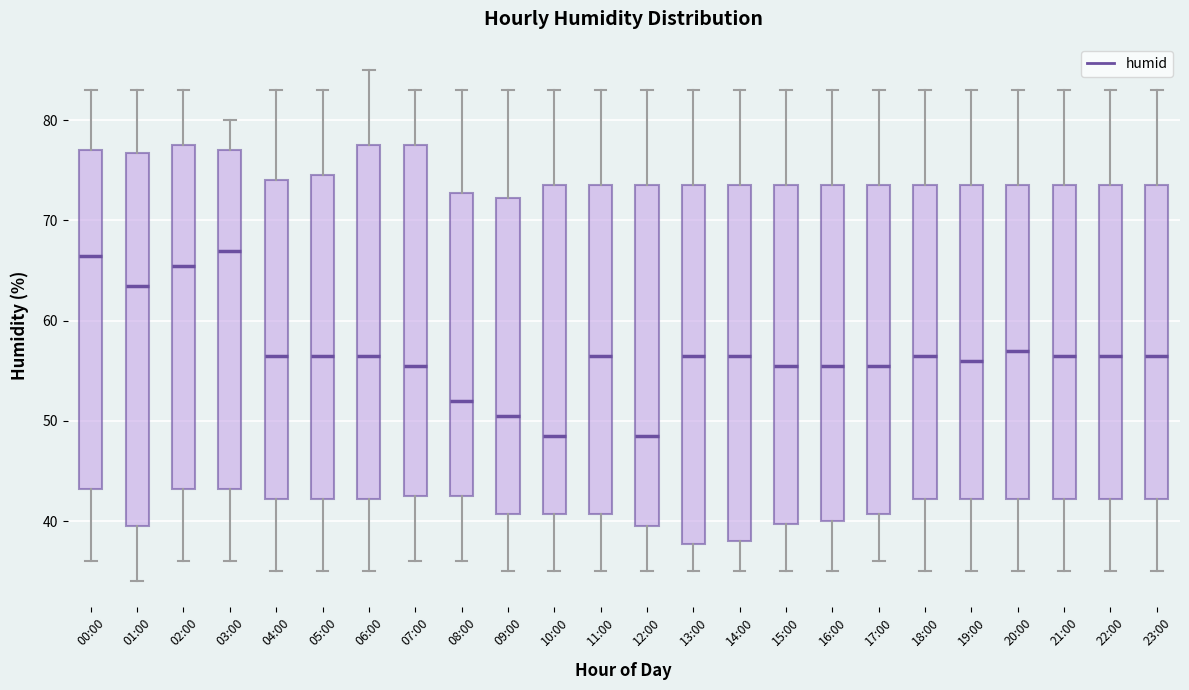

Where is the upper edge of the box for 05:00 on the y-axis? The values are not printed on the chart, so give them approximately, as read against the axis.

75